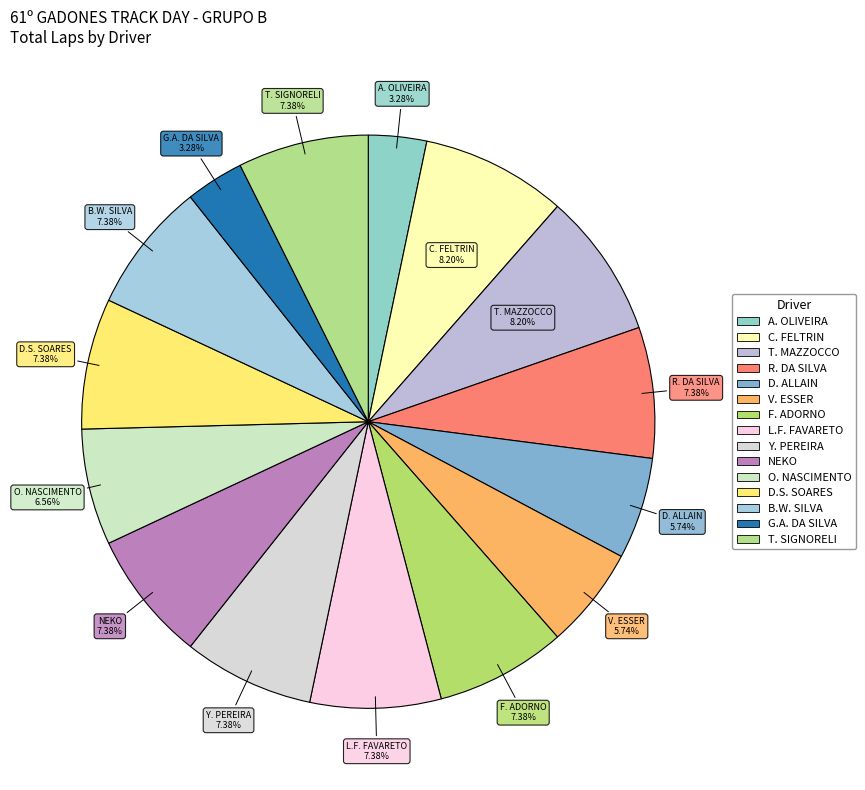

How many segments does this pie chart have?

15